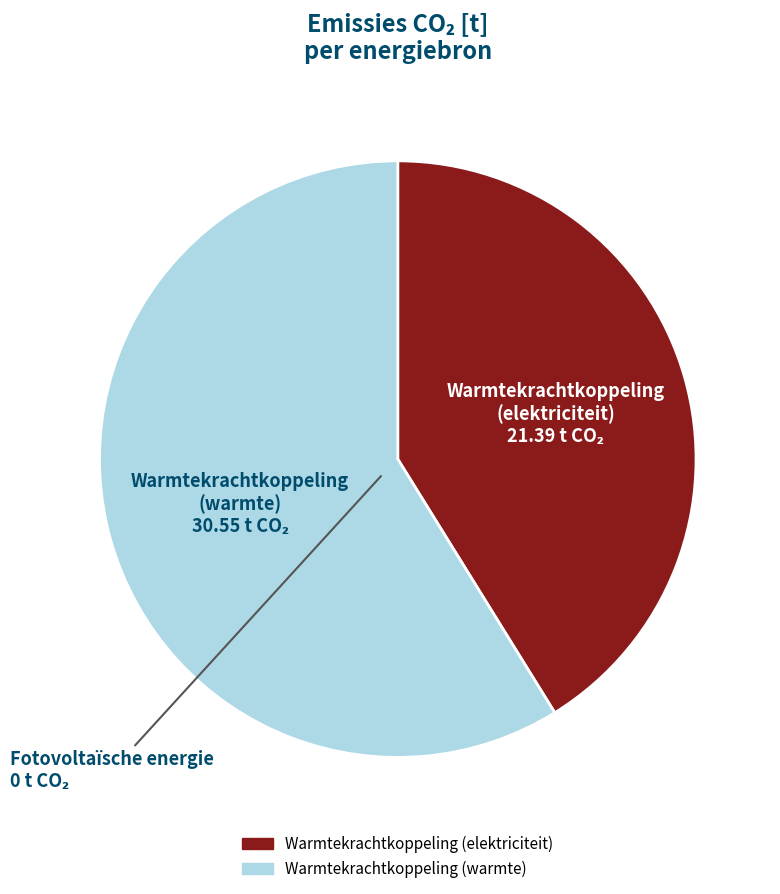

Does any single category account for the majority?

Yes